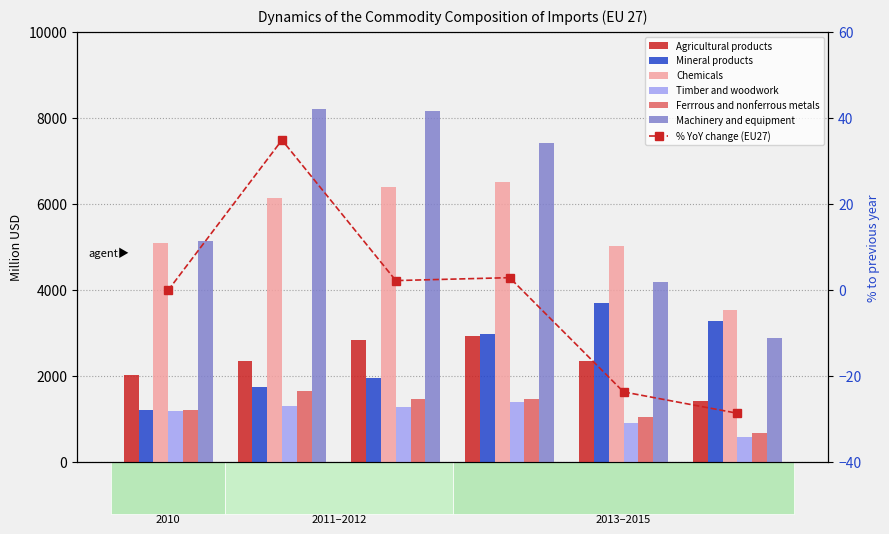

Reading left to right, extract all data points from this chart.

Agricultural products: 2010=2041.6	2011=2359.4	2012=2849.8	2013=2947.8	2014=2365.6	2015=1437.9
Mineral products: 2010=1218.7	2011=1744.4	2012=1959.9	2013=2979.2	2014=3700.9	2015=3284.0
Chemicals: 2010=5111.8	2011=6142.1	2012=6405.9	2013=6512.7	2014=5031.6	2015=3538.0
Timber and woodwork: 2010=1197.7	2011=1310.4	2012=1291.1	2013=1410.2	2014=915.2	2015=593.2
Ferrrous and nonferrous metals: 2010=1228.8	2011=1660.8	2012=1480.4	2013=1467.9	2014=1059.0	2015=691.1
Machinery and equipment: 2010=5147.6	2011=8214.3	2012=8174.9	2013=7414.7	2014=4194.6	2015=2891.6